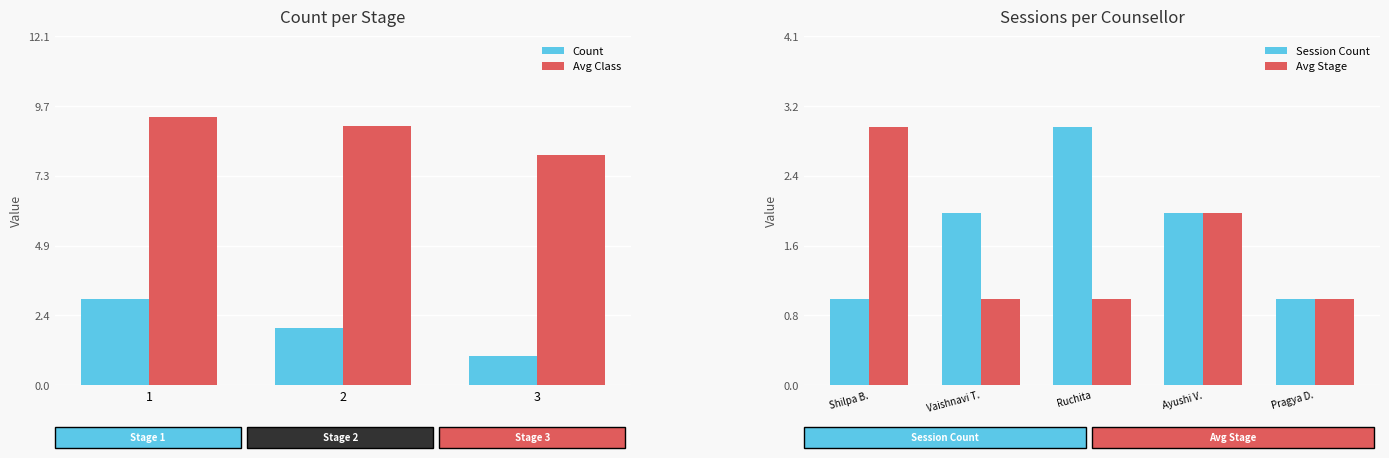

The value of Count at 3 is 1.0. True or false?

True